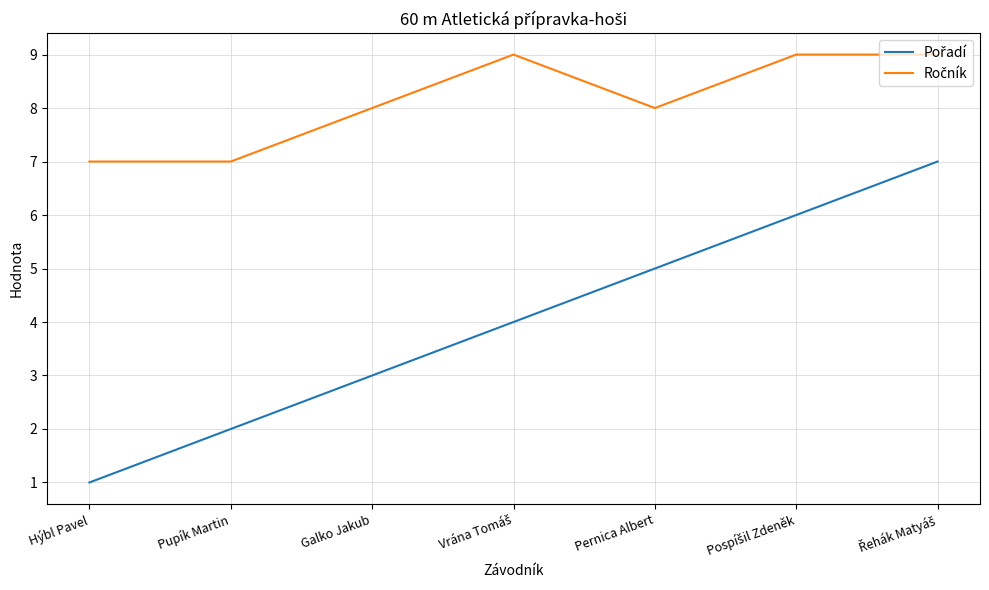

At how many categories does at least one series exceed 1?

7